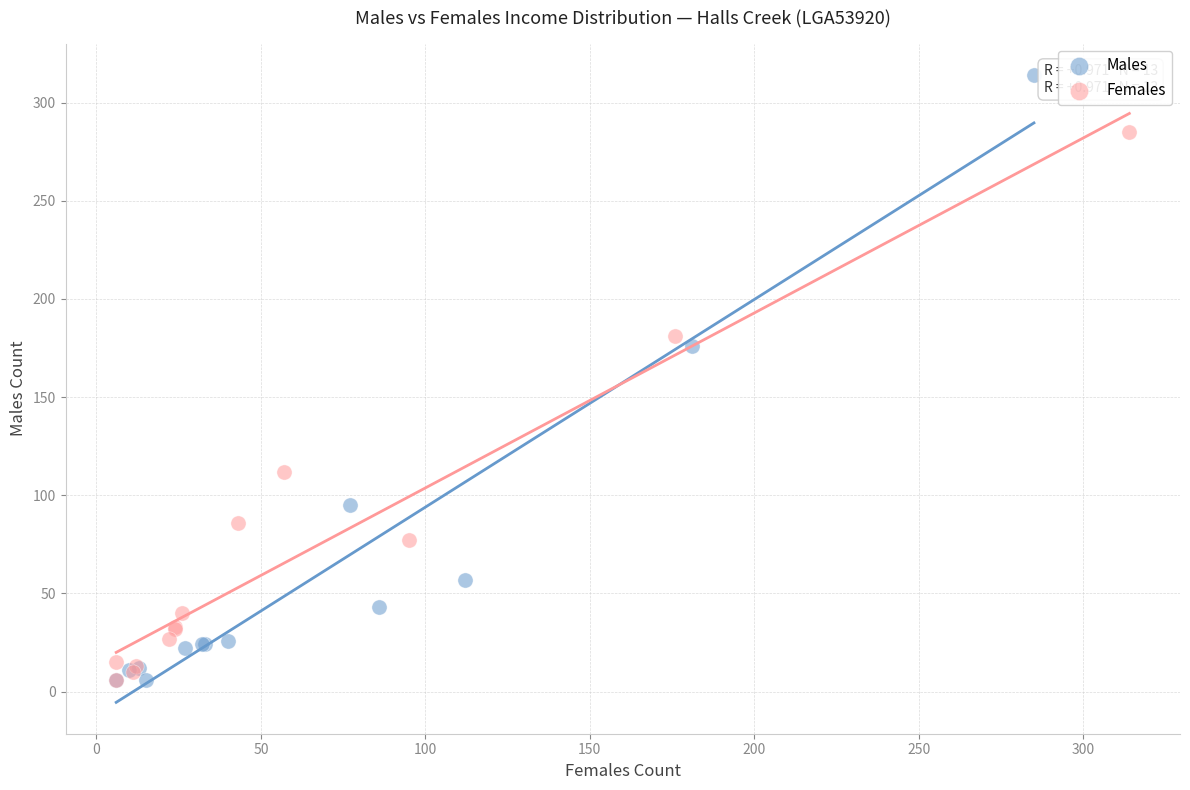

Which series has the widest spread of Y values?

Males